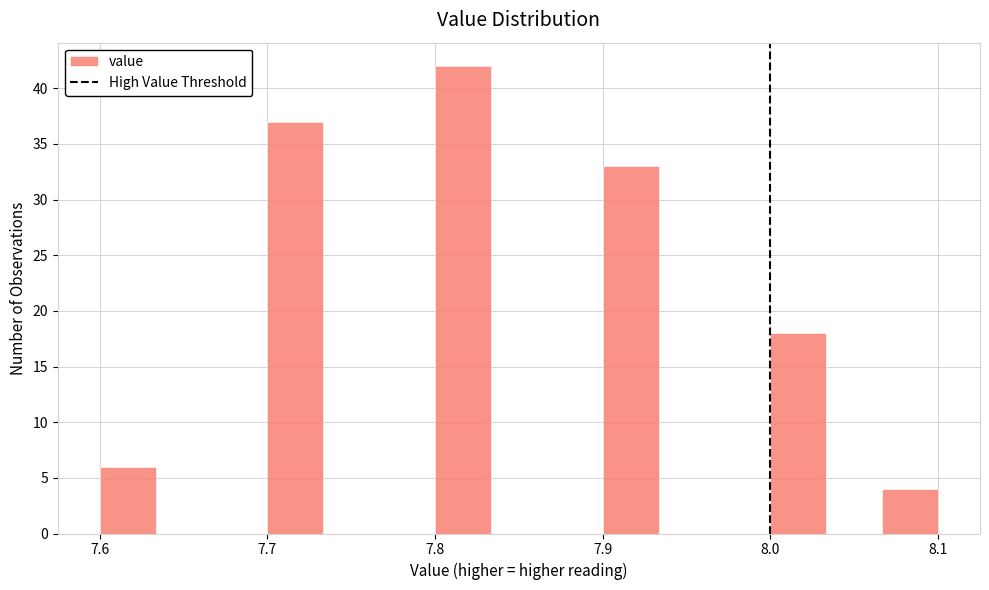

Read against the x-axis, roughly where is the centre of the tallest bar?

7.82